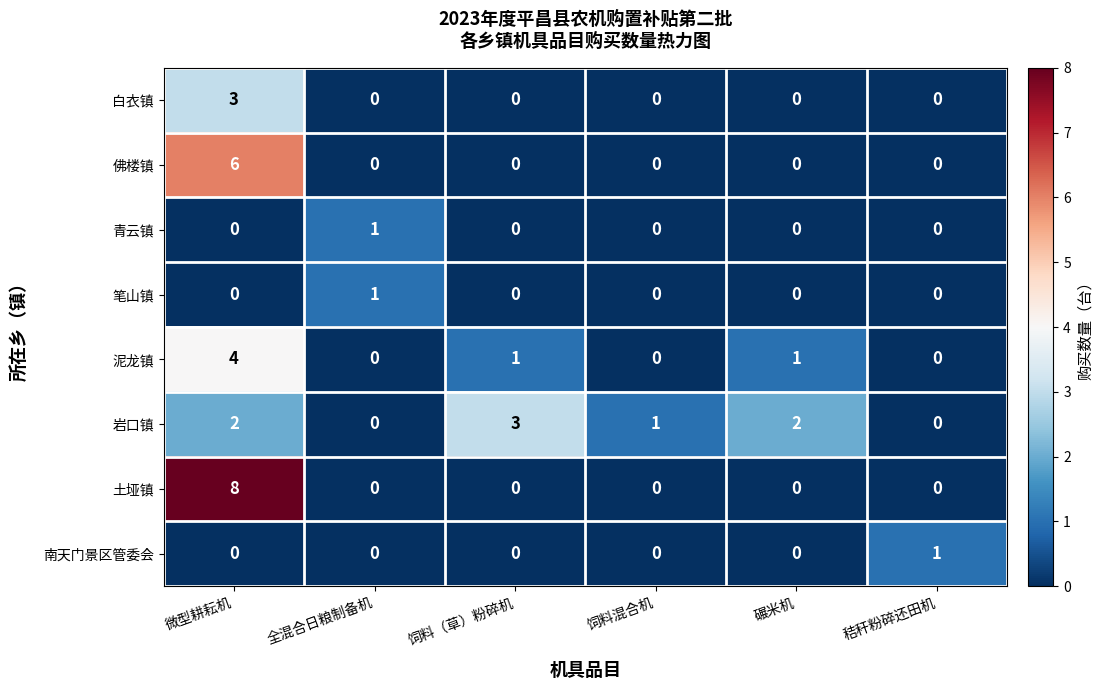

How many 泥龙镇 values are between 0 and 1?

5